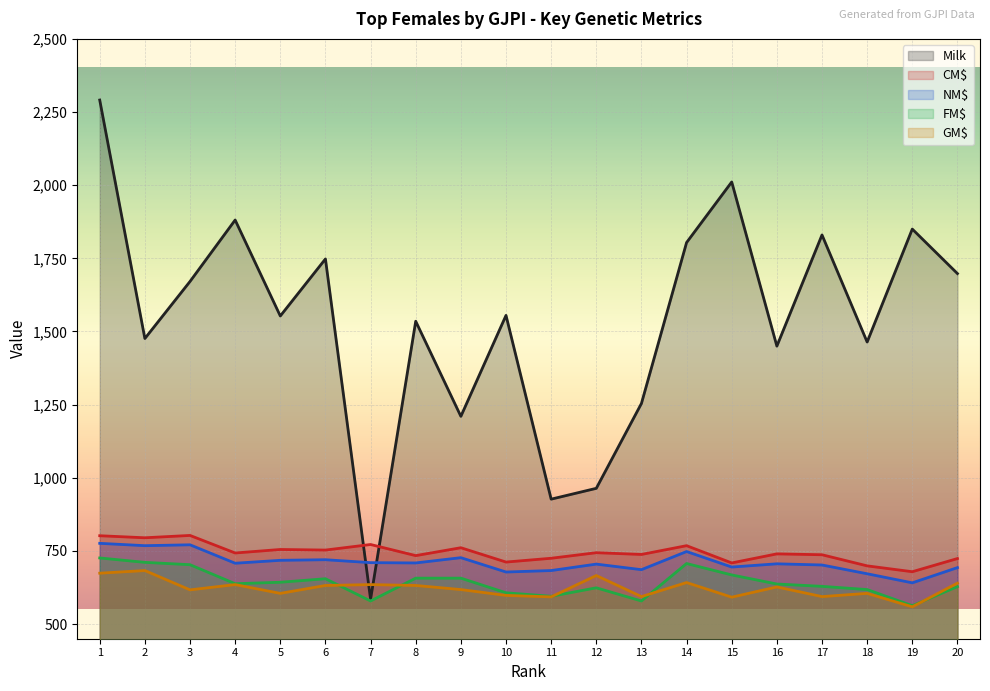

Is the value of FM$ at 18 greater than the value of NM$ at 16?

No